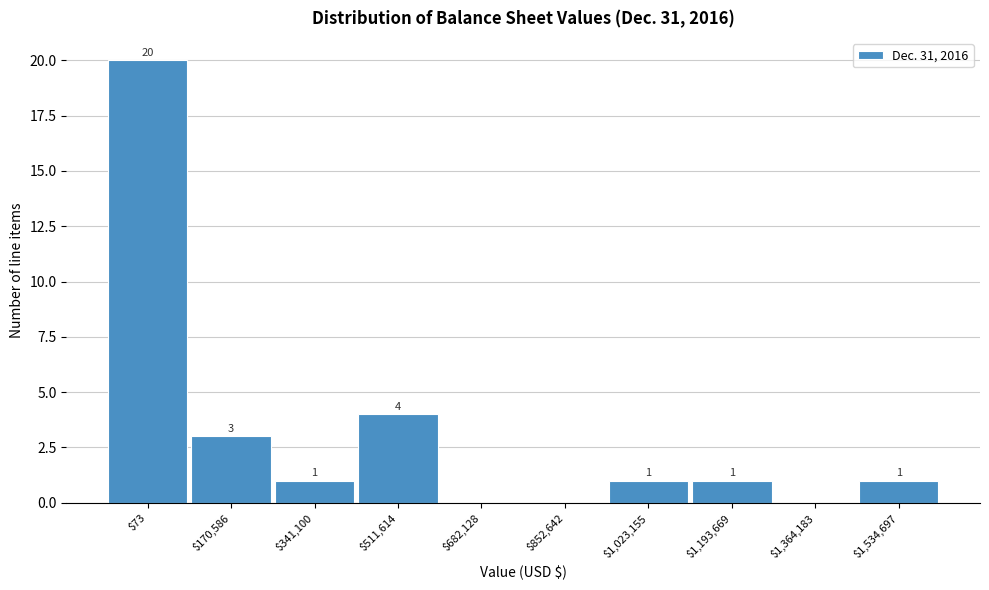

At which label is the value closest to 10?

$511,614